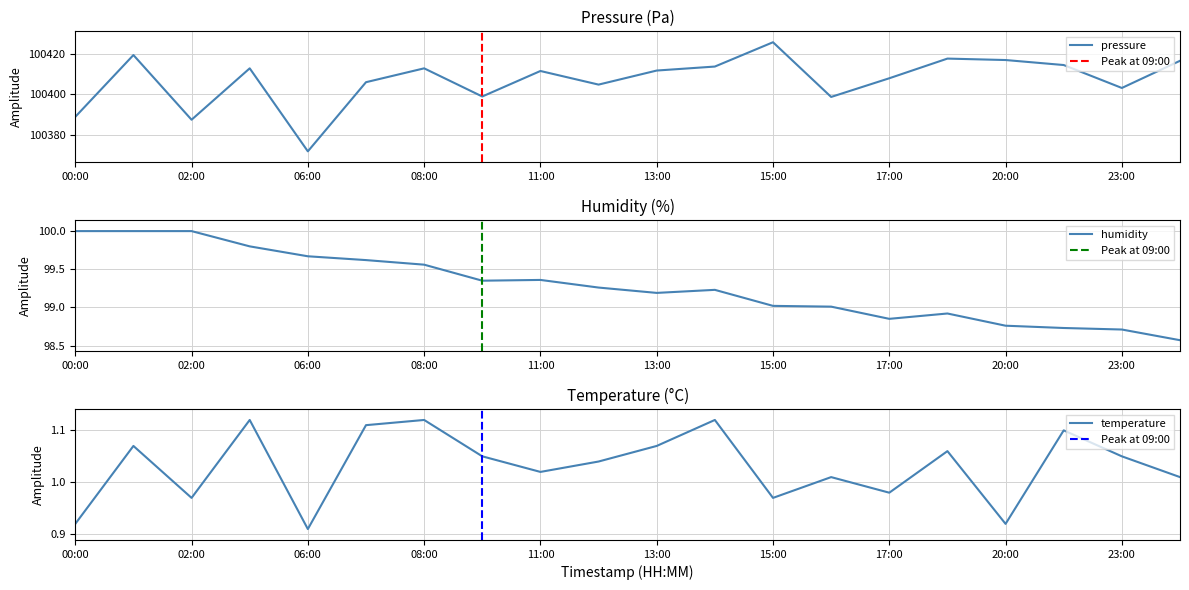

In humidity, how many points are lower than both neighbors (excluding endpoints)?

3